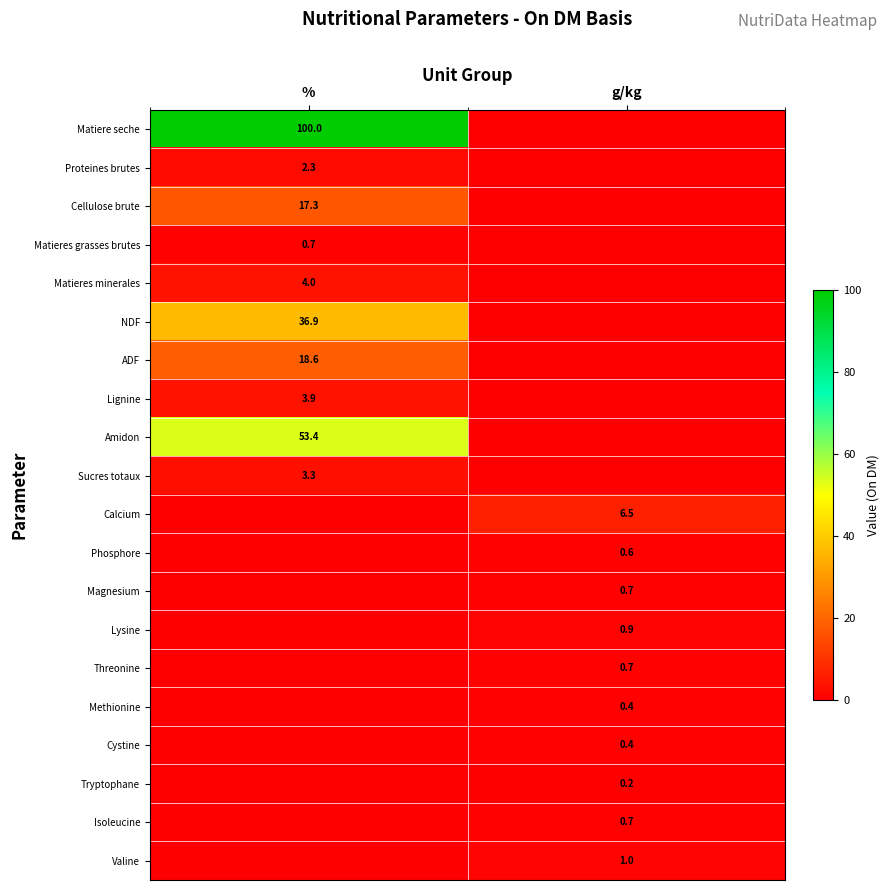

The Sucres totaux series shows 3.3 at %. True or false?

True